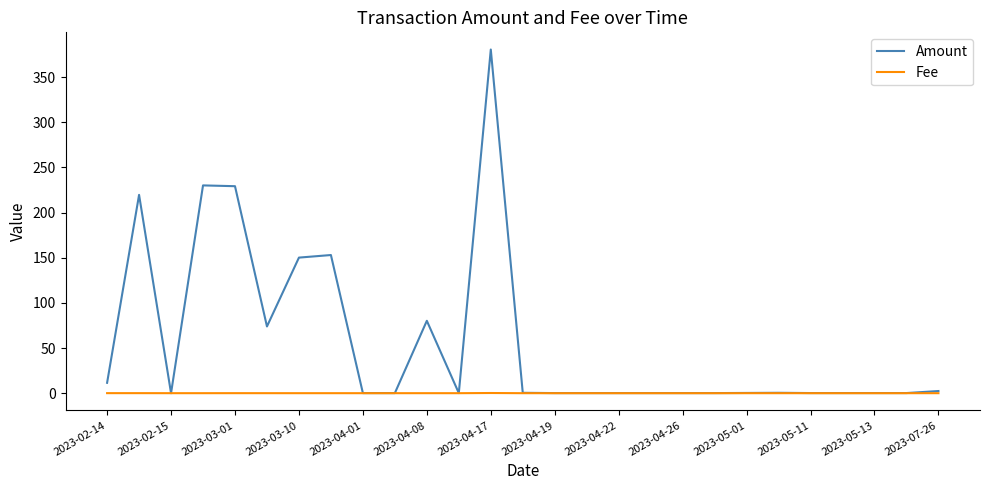

Does the chart display data point markers on the line(s)?

No